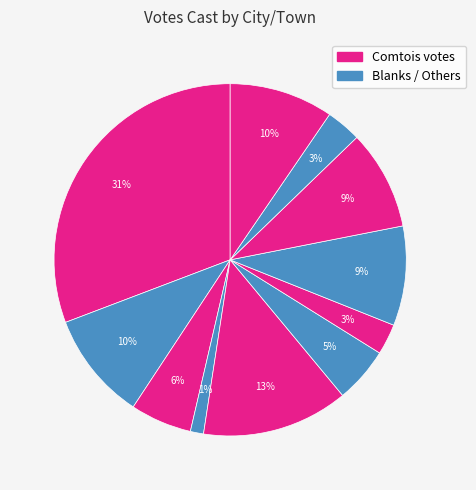

How many slices are in this pie chart?

11